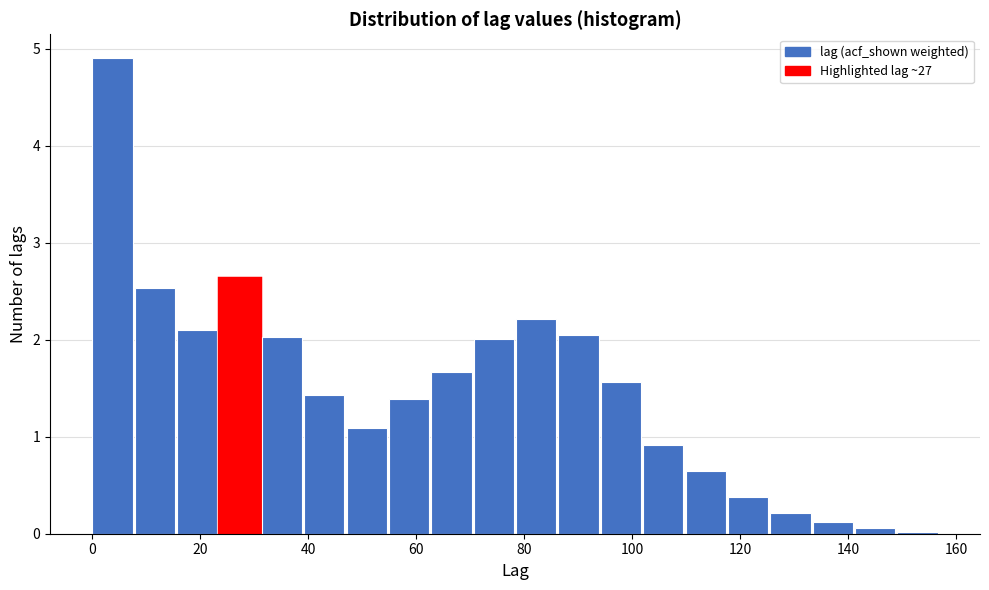

Read against the x-axis, roughly where is the centre of the tallest bar?

4